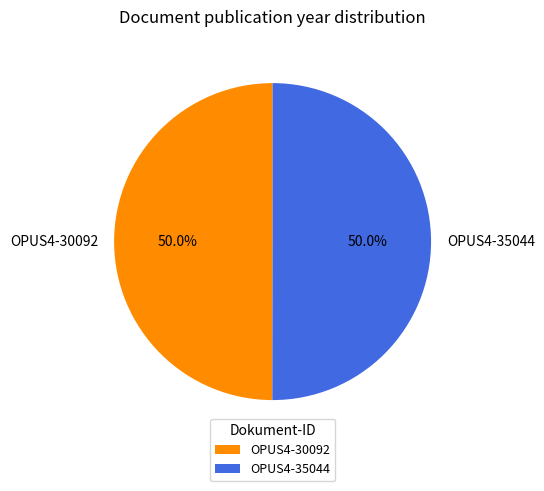

What is the ratio of the value at OPUS4-35044 to the value at OPUS4-30092?

1.0